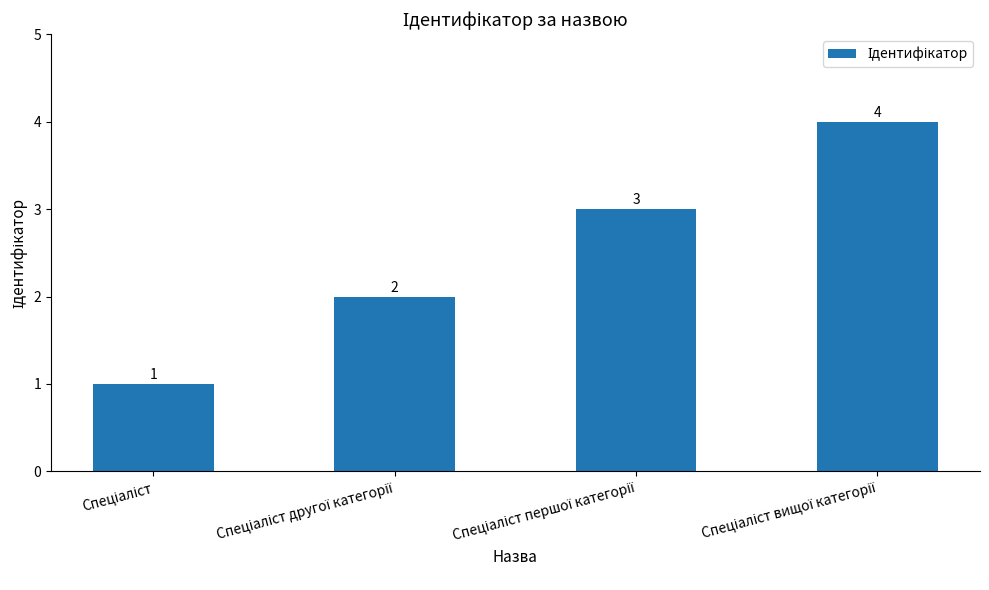

What is the maximum value shown in the chart?

4